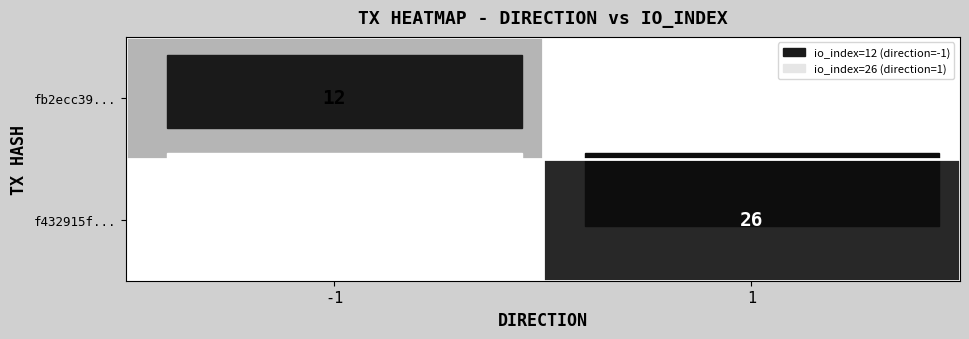

The value of f432915f... at 1 is 26. True or false?

True